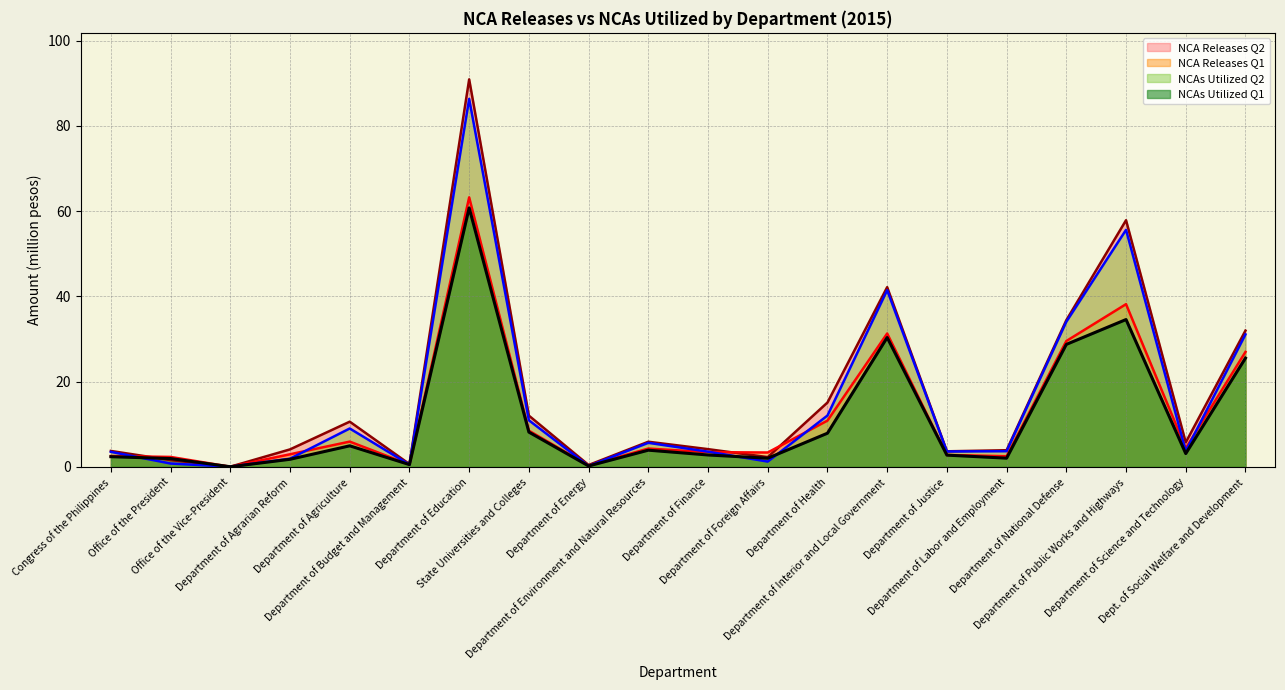

Reading right to left, extract all data points from this chart.

NCA Releases Q1: Dept. of Social Welfare and Development=27.0	Department of Science and Technology=4.4	Department of Public Works and Highways=38.2	Department of National Defense=29.5	Department of Labor and Employment=2.5	Department of Justice=2.8	Department of Interior and Local Government=31.3	Department of Health=10.9	Department of Foreign Affairs=3.4	Department of Finance=3.5	Department of Environment and Natural Resources=4.3	Department of Energy=0.4	State Universities and Colleges=8.5	Department of Education=63.2	Department of Budget and Management=0.6	Department of Agriculture=5.9	Department of Agrarian Reform=3.0	Office of the Vice-President=0.0	Office of the President=2.3	Congress of the Philippines=2.6
NCA Releases Q2: Dept. of Social Welfare and Development=32.0	Department of Science and Technology=5.8	Department of Public Works and Highways=57.9	Department of National Defense=34.4	Department of Labor and Employment=3.9	Department of Justice=3.7	Department of Interior and Local Government=42.2	Department of Health=15.1	Department of Foreign Affairs=2.3	Department of Finance=4.2	Department of Environment and Natural Resources=5.9	Department of Energy=0.5	State Universities and Colleges=12.0	Department of Education=90.9	Department of Budget and Management=0.7	Department of Agriculture=10.6	Department of Agrarian Reform=4.1	Office of the Vice-President=0.1	Office of the President=1.6	Congress of the Philippines=3.7
NCAs Utilized Q1: Dept. of Social Welfare and Development=25.5	Department of Science and Technology=3.1	Department of Public Works and Highways=34.6	Department of National Defense=28.7	Department of Labor and Employment=2.1	Department of Justice=2.8	Department of Interior and Local Government=30.4	Department of Health=7.9	Department of Foreign Affairs=2.0	Department of Finance=2.8	Department of Environment and Natural Resources=3.9	Department of Energy=0.2	State Universities and Colleges=8.2	Department of Education=60.8	Department of Budget and Management=0.5	Department of Agriculture=5.0	Department of Agrarian Reform=1.8	Office of the Vice-President=0.0	Office of the President=2.0	Congress of the Philippines=2.4
NCAs Utilized Q2: Dept. of Social Welfare and Development=31.1	Department of Science and Technology=3.7	Department of Public Works and Highways=55.6	Department of National Defense=34.1	Department of Labor and Employment=3.7	Department of Justice=3.6	Department of Interior and Local Government=41.5	Department of Health=12.1	Department of Foreign Affairs=1.3	Department of Finance=3.6	Department of Environment and Natural Resources=5.7	Department of Energy=0.2	State Universities and Colleges=10.9	Department of Education=86.3	Department of Budget and Management=0.5	Department of Agriculture=9.0	Department of Agrarian Reform=1.9	Office of the Vice-President=0.1	Office of the President=0.8	Congress of the Philippines=3.5